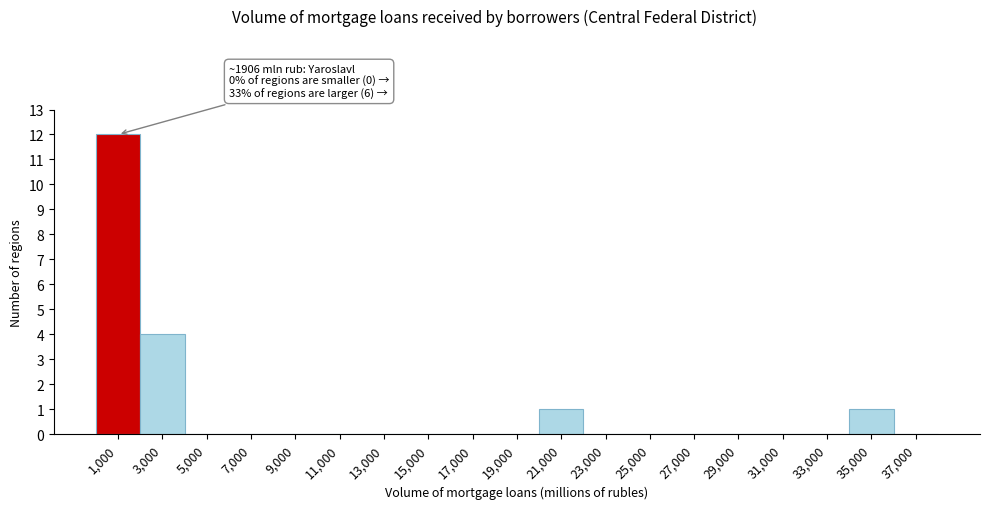

Which range on the x-axis has the tallest bar?

0 to 2000